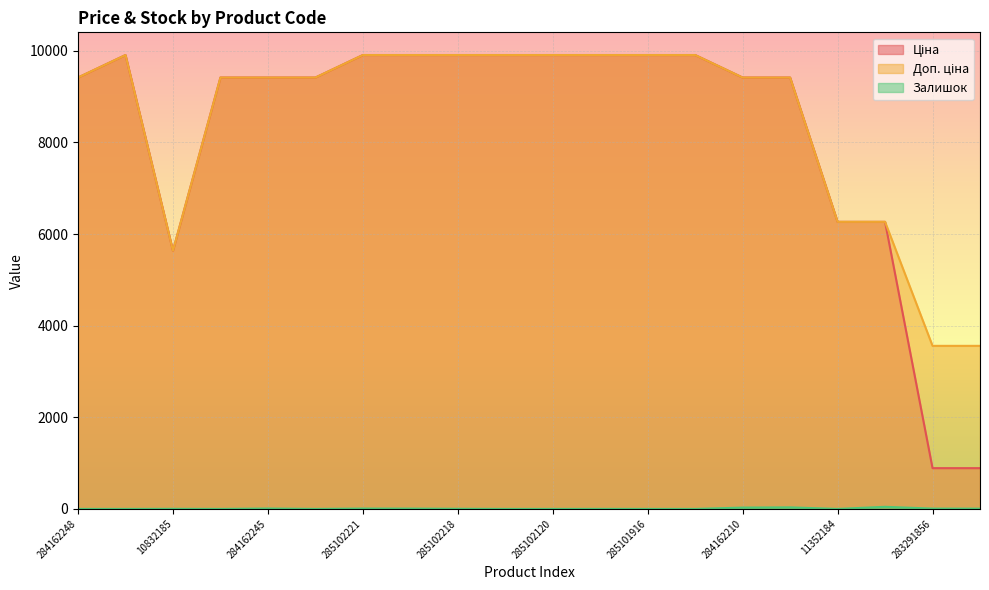

How many categories are shown in the chart?

20